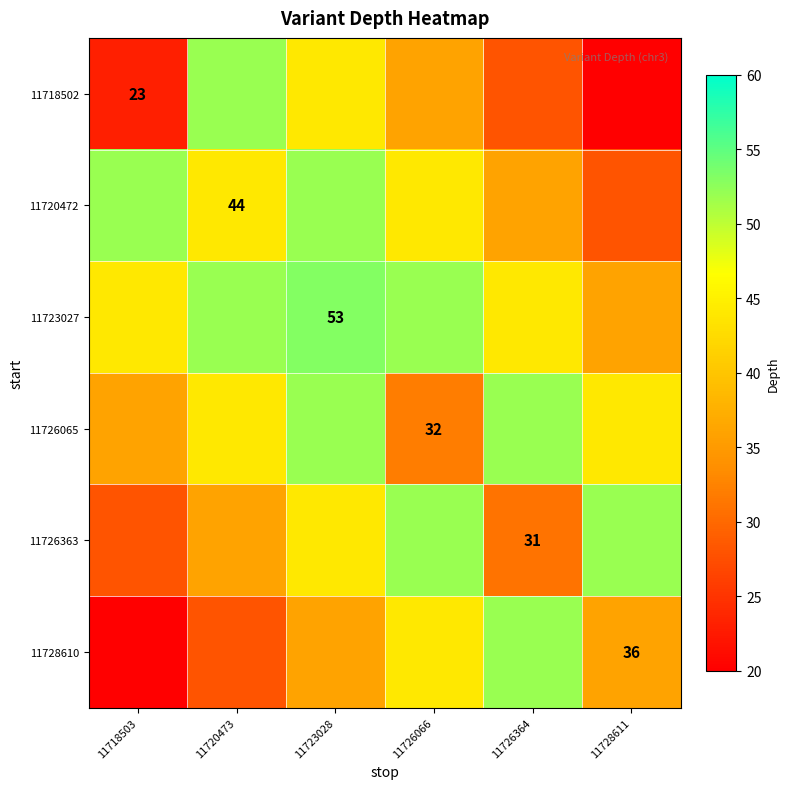

Is the value of 11726065 at 11723028 greater than the value of 11720472 at 11723028?

No